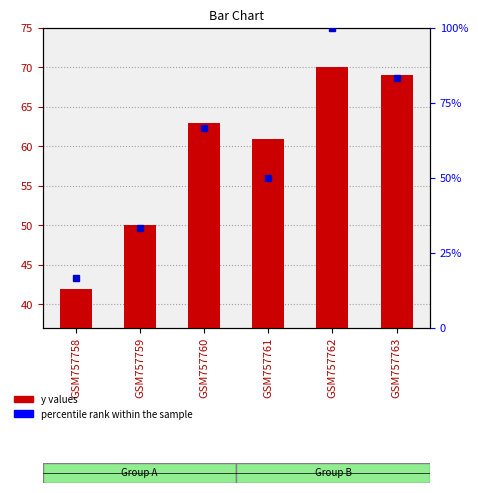

At which label is percentile rank within the sample closest to 58?

GSM757761